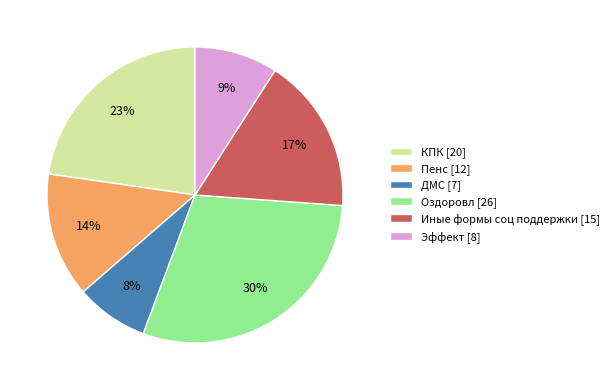

To the nearest percent, what percentage of the pie is Пенс?

14%